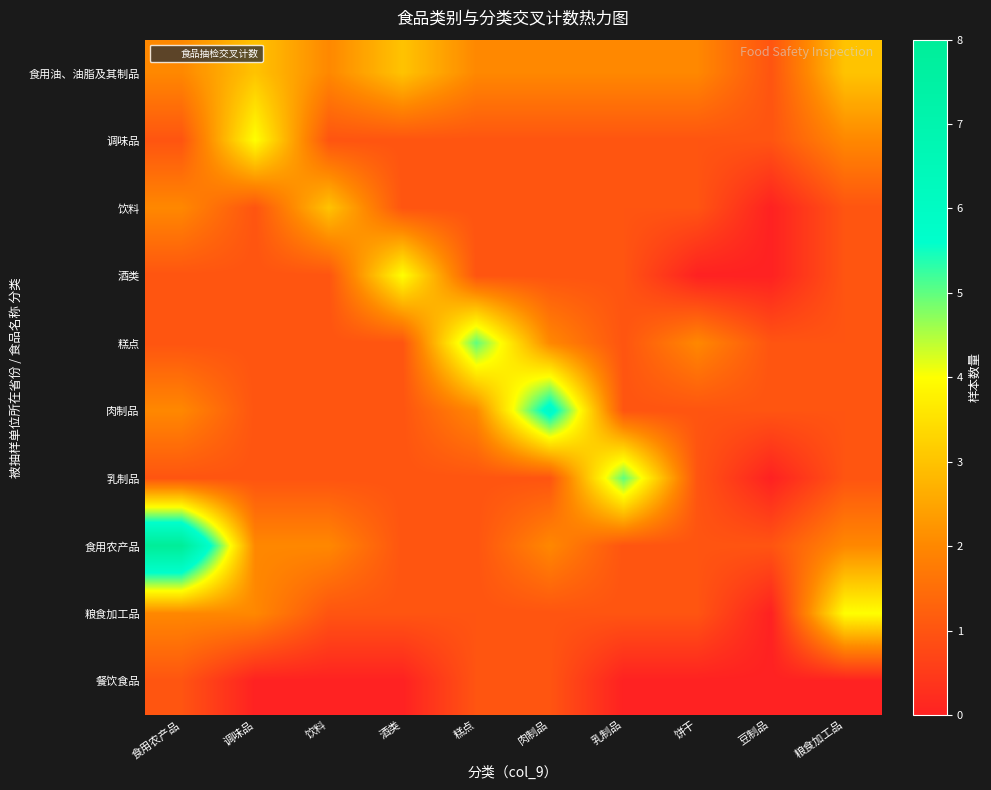

Reading left to right, extract all data points from this chart.

食用油、油脂及其制品: 食用农产品=2	调味品=3	饮料=2	酒类=3	糕点=2	肉制品=2	乳制品=2	饼干=2	豆制品=1	粮食加工品=3
调味品: 食用农产品=1	调味品=4	饮料=1	酒类=1	糕点=1	肉制品=1	乳制品=1	饼干=1	豆制品=1	粮食加工品=2
饮料: 食用农产品=2	调味品=1	饮料=3	酒类=1	糕点=1	肉制品=1	乳制品=1	饼干=1	豆制品=0	粮食加工品=1
酒类: 食用农产品=1	调味品=1	饮料=1	酒类=4	糕点=1	肉制品=1	乳制品=1	饼干=0	豆制品=0	粮食加工品=1
糕点: 食用农产品=1	调味品=1	饮料=1	酒类=1	糕点=5	肉制品=2	乳制品=1	饼干=2	豆制品=1	粮食加工品=1
肉制品: 食用农产品=2	调味品=1	饮料=1	酒类=1	糕点=2	肉制品=6	乳制品=1	饼干=1	豆制品=1	粮食加工品=1
乳制品: 食用农产品=1	调味品=1	饮料=1	酒类=1	糕点=1	肉制品=1	乳制品=5	饼干=1	豆制品=0	粮食加工品=1
食用农产品: 食用农产品=8	调味品=2	饮料=2	酒类=1	糕点=1	肉制品=2	乳制品=1	饼干=1	豆制品=1	粮食加工品=2
粮食加工品: 食用农产品=2	调味品=2	饮料=1	酒类=1	糕点=1	肉制品=1	乳制品=1	饼干=1	豆制品=0	粮食加工品=4
餐饮食品: 食用农产品=1	调味品=0	饮料=0	酒类=0	糕点=1	肉制品=1	乳制品=0	饼干=0	豆制品=0	粮食加工品=0